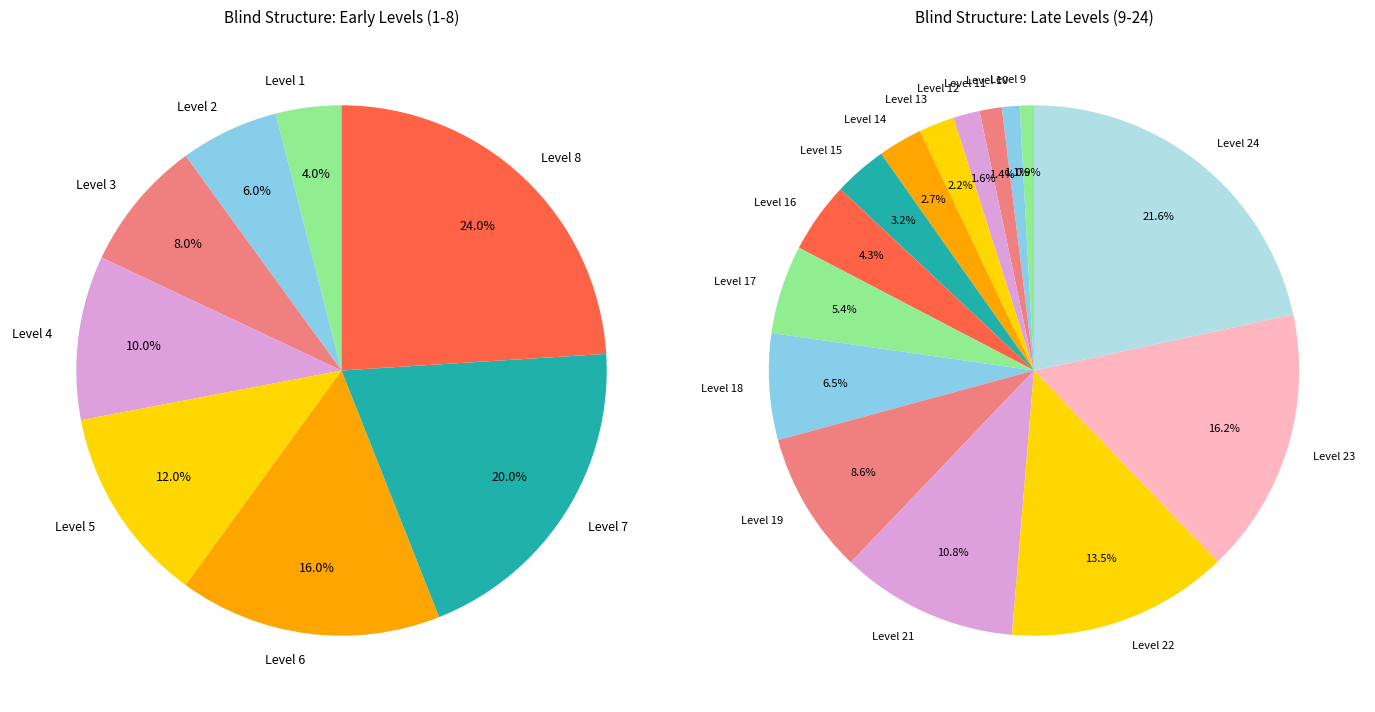

Does Level 19 account for over 50% of the chart?

No